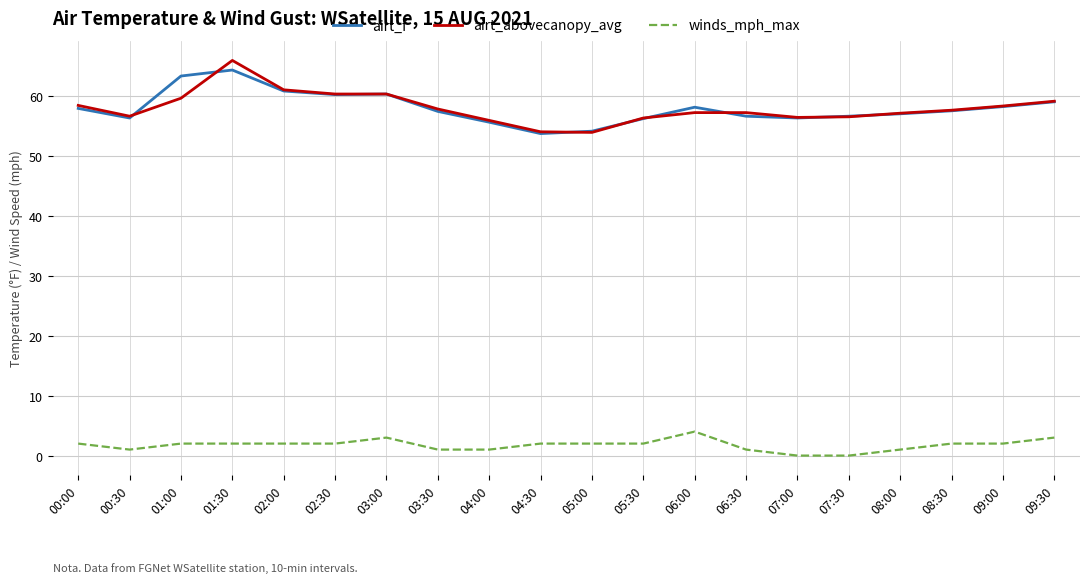

The airt_abovecanopy_avg series shows 35.4 at 02:00. True or false?

False